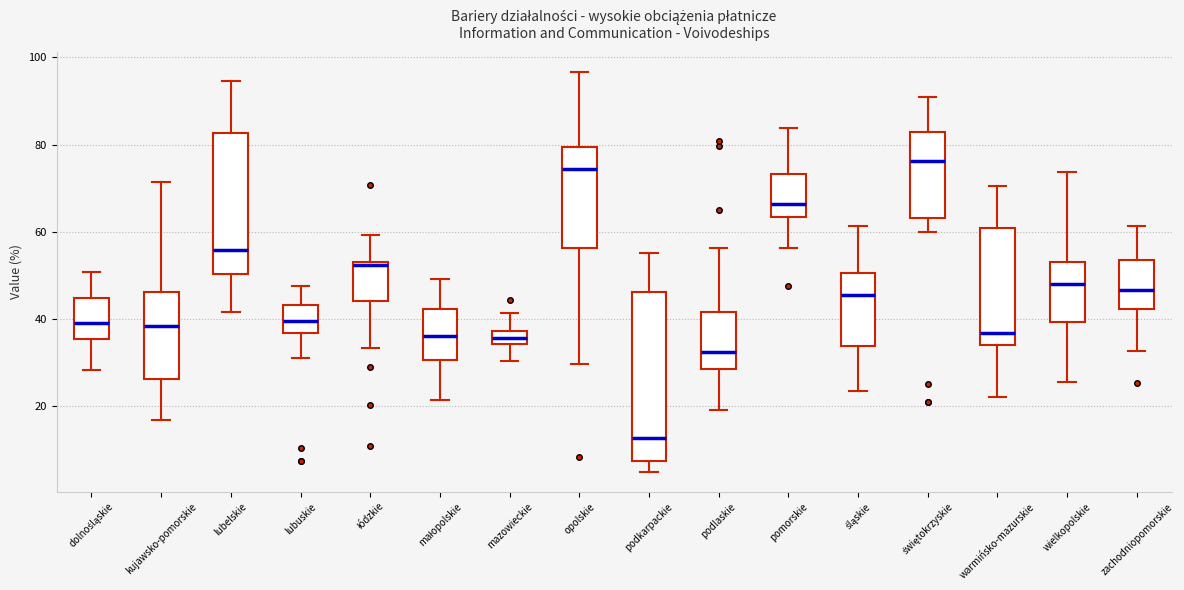

Which box is the tallest, from its lower edge to its upper edge?

podkarpackie